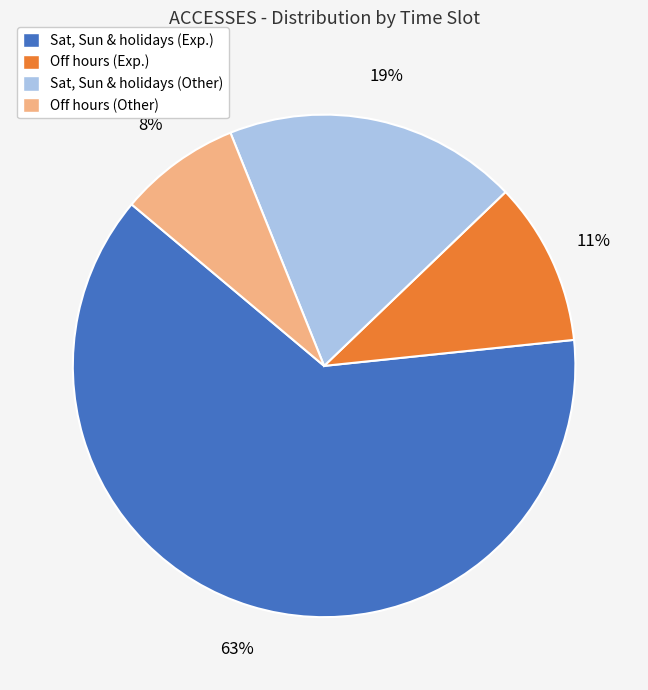

Approximately how many times larger is the value at Sat, Sun & holidays (Other) compared to Sat, Sun & holidays (Exp.)?

0.3